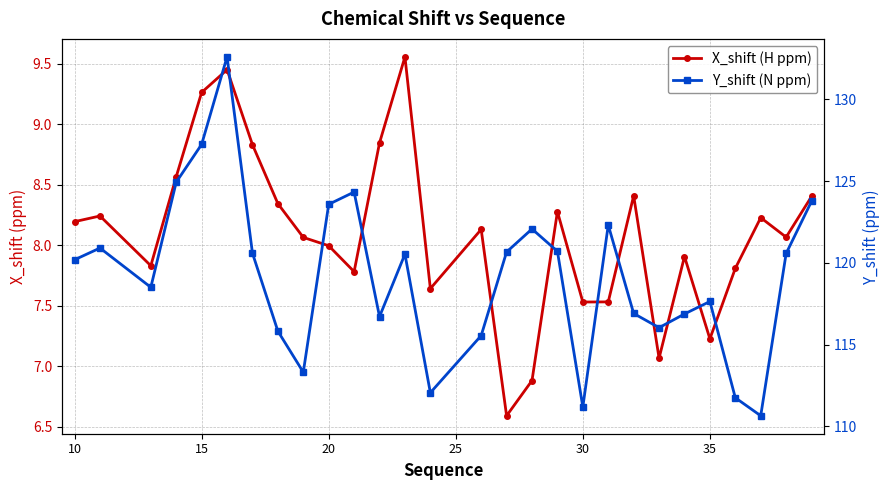

How many interior local peaks does the Y_shift (N ppm) series have?

7